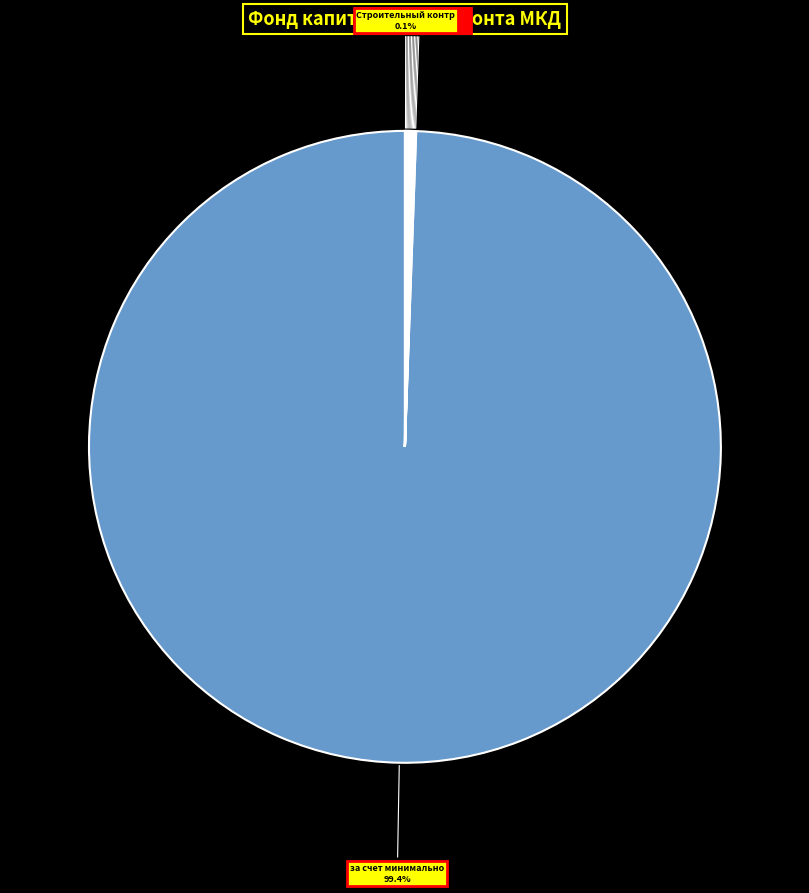

How many segments does this pie chart have?

11